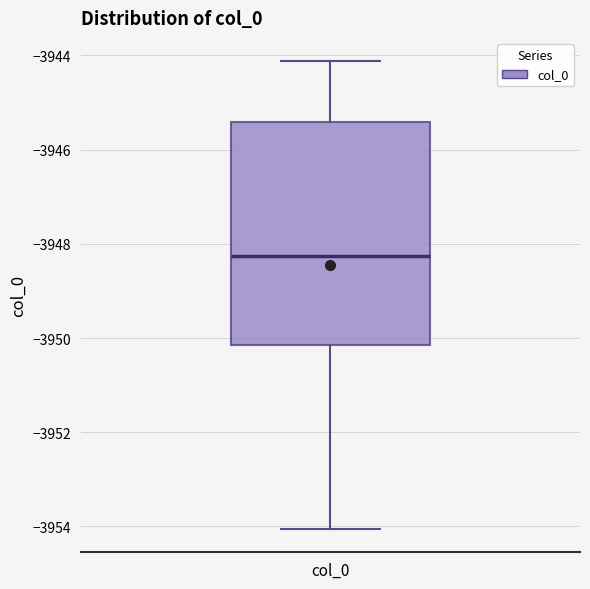

Where does the upper whisker of the box for col_0 end on the y-axis? The values are not printed on the chart, so give them approximately, as read against the axis.

-3944.2